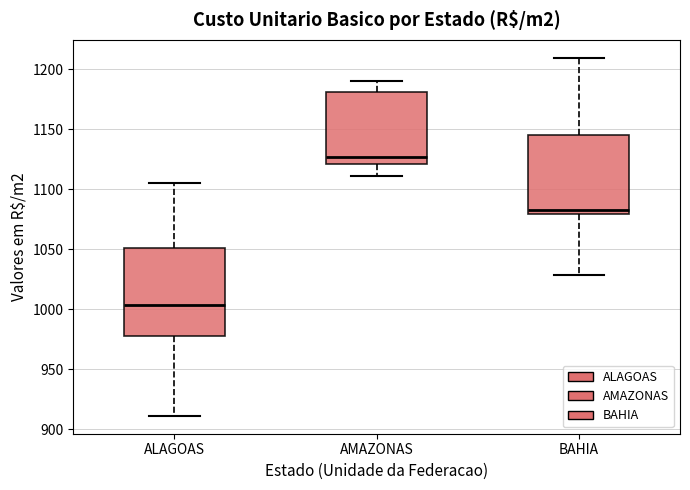

Reading left to right, transcribe this box plot: for each box, give where its median line is, the range the box spans, and where its two whiskers end, as read against the y-axis. The values are not printed on the chart, so give them approximately, as read against the axis.

ALAGOAS: median 1005, box 980 to 1050, whiskers 910 to 1105
AMAZONAS: median 1125, box 1120 to 1180, whiskers 1110 to 1190
BAHIA: median 1080 (just above the box's lower edge), box 1080 to 1145, whiskers 1030 to 1210